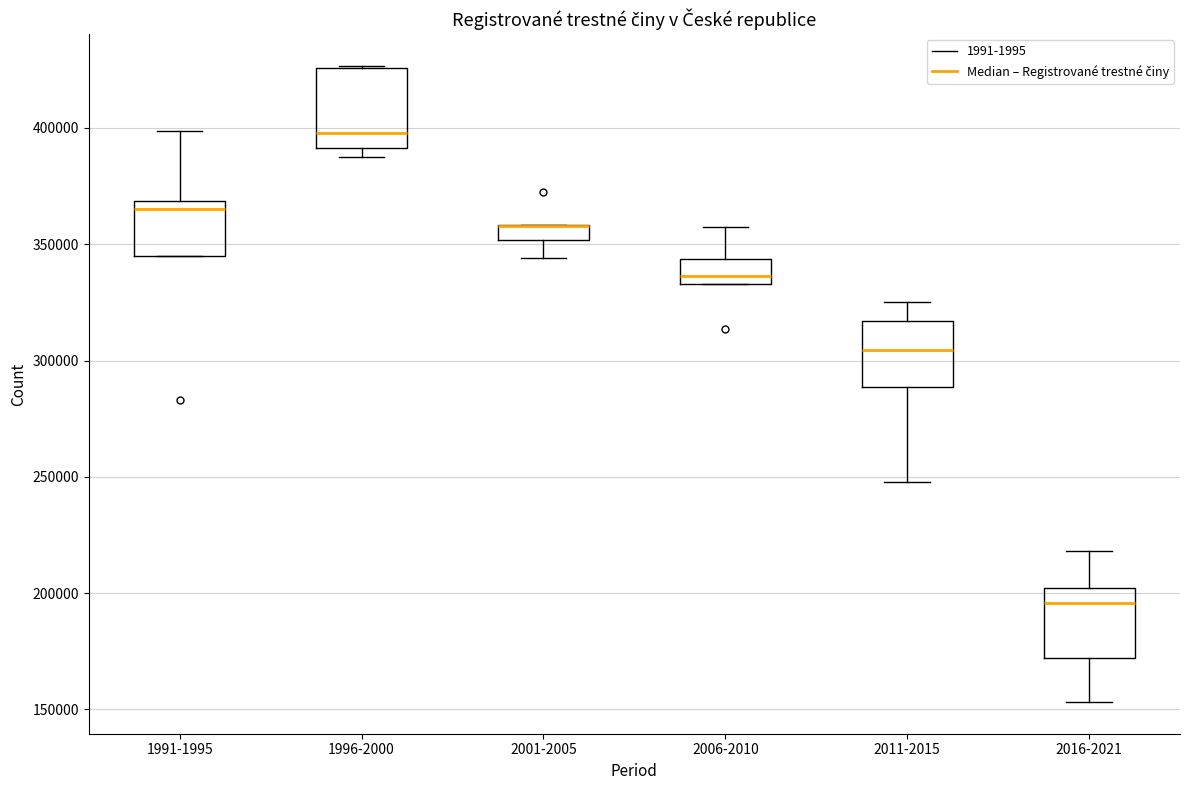

Where is the lower edge of the box for 2011-2015 on the y-axis? The values are not printed on the chart, so give them approximately, as read against the axis.

290000